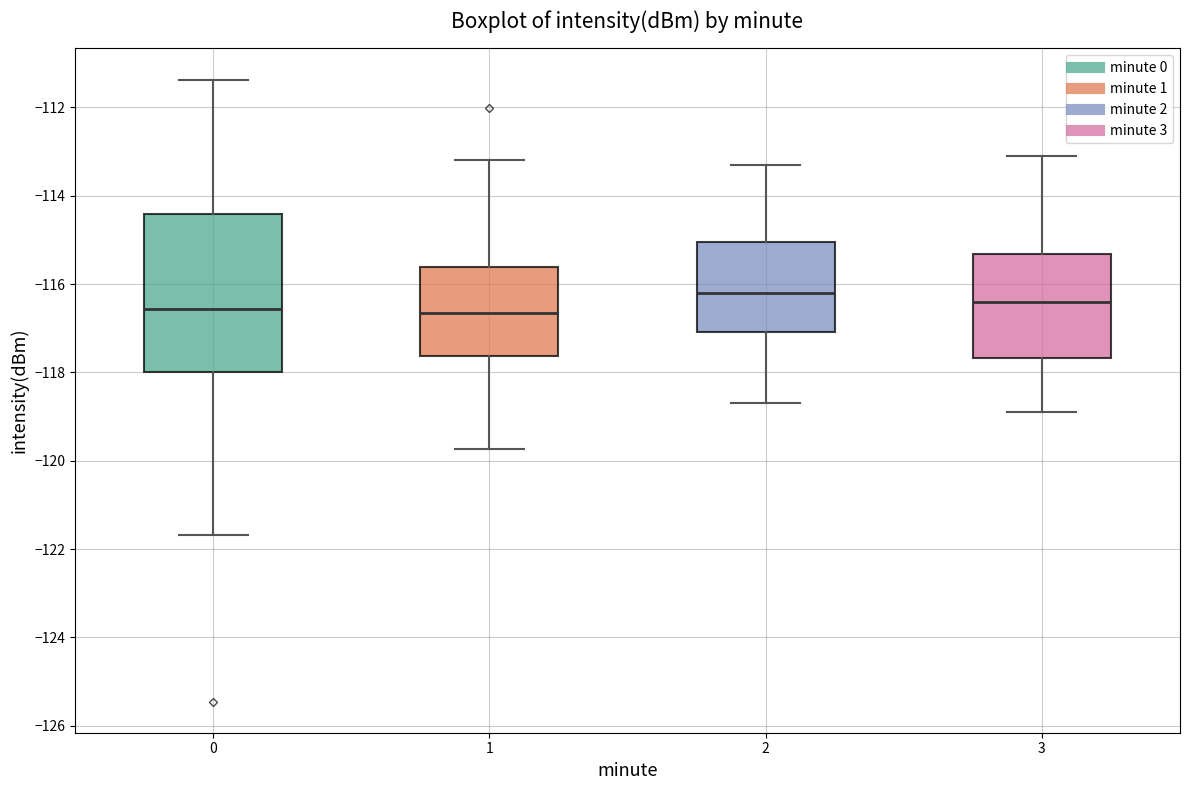

Comparing the boxes themselves (not the whiskers), which one is the tallest?

0